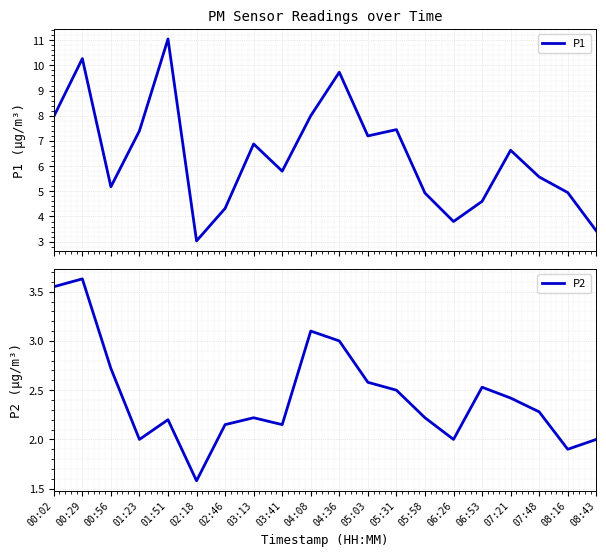

Count the number of categories in the chart.

20